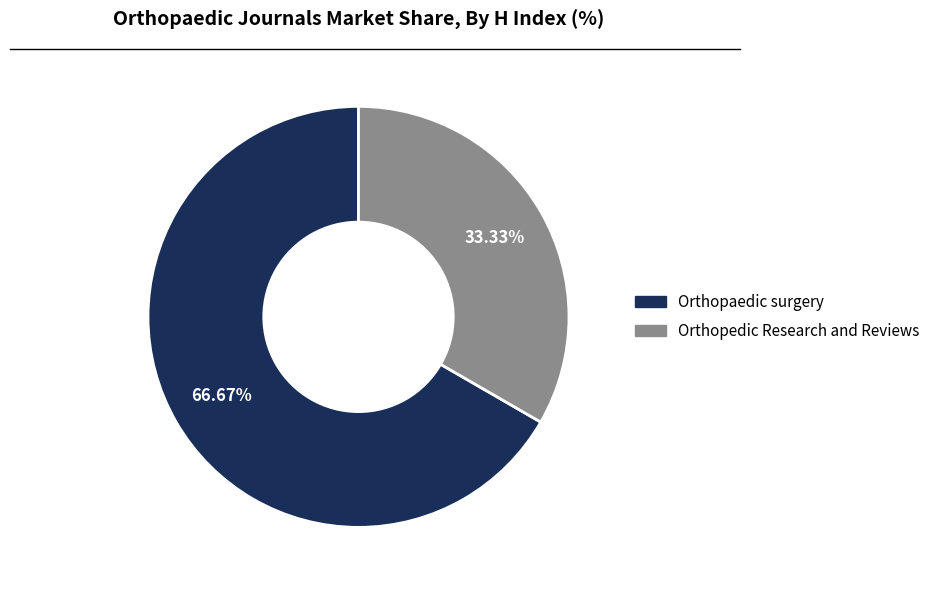

Which has a higher value, Orthopaedic surgery or Orthopedic Research and Reviews?

Orthopaedic surgery